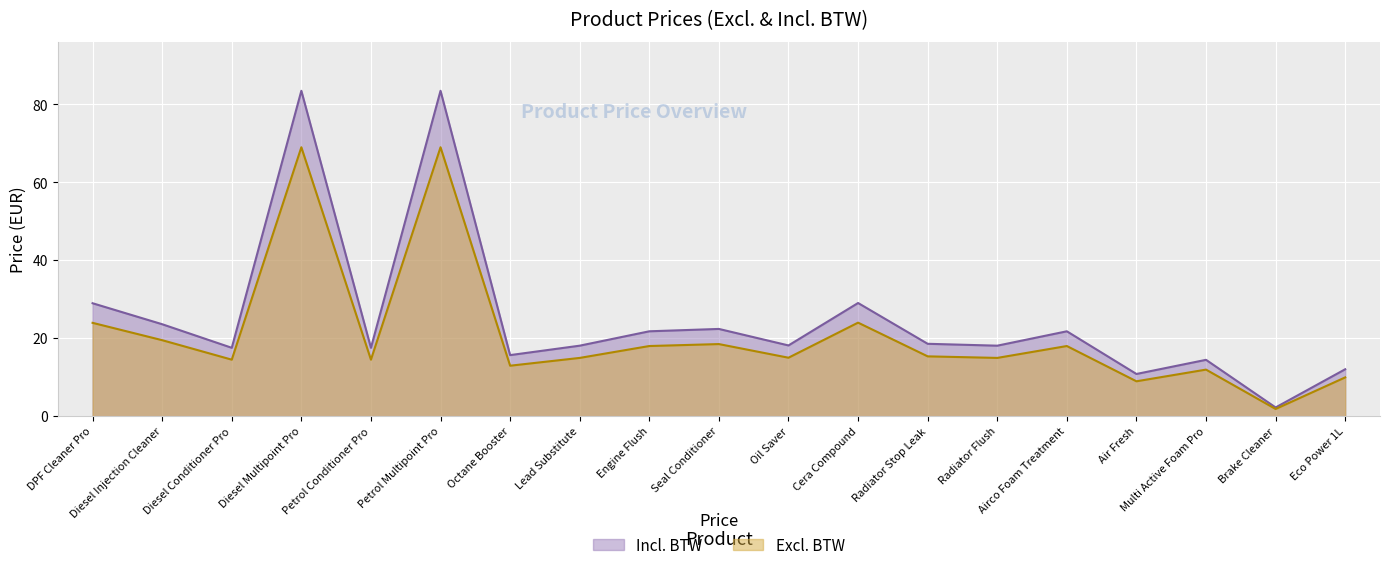

Does the chart display data point markers on the line(s)?

No